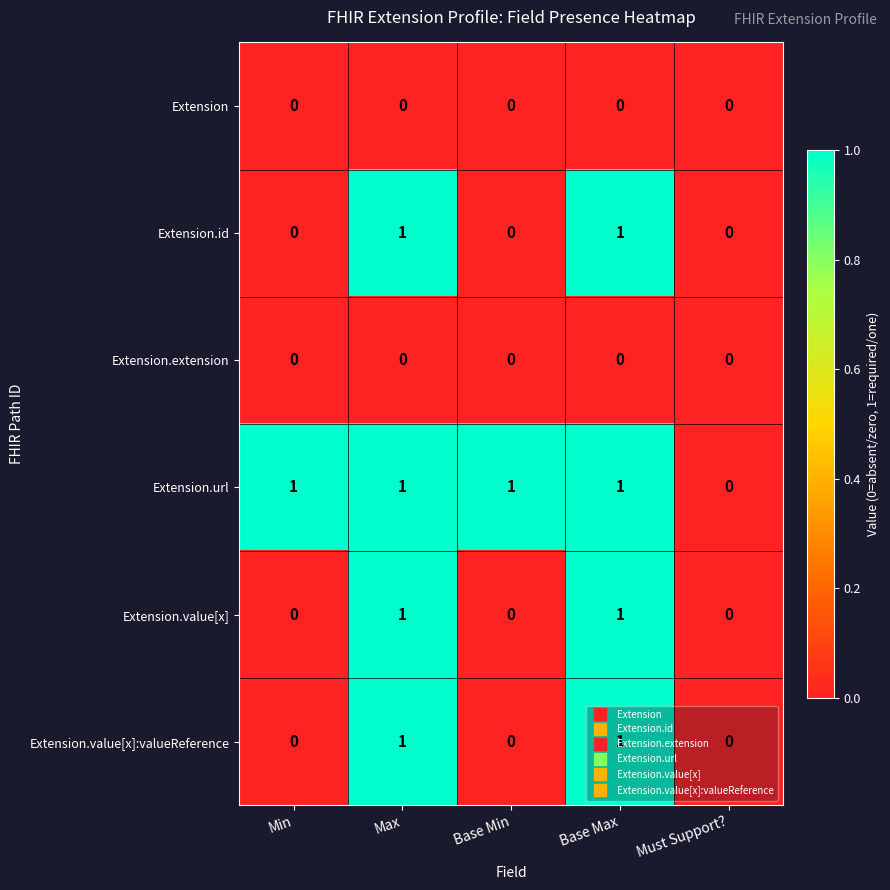

How many Extension.id values are between 0 and 1?

5